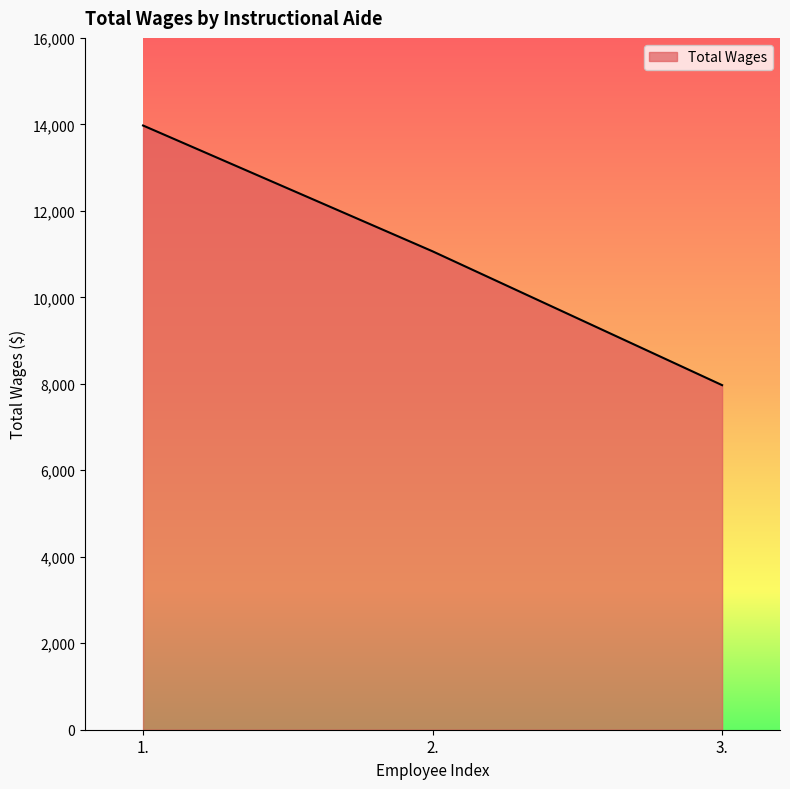

How many values are between 7969 and 13974?

3